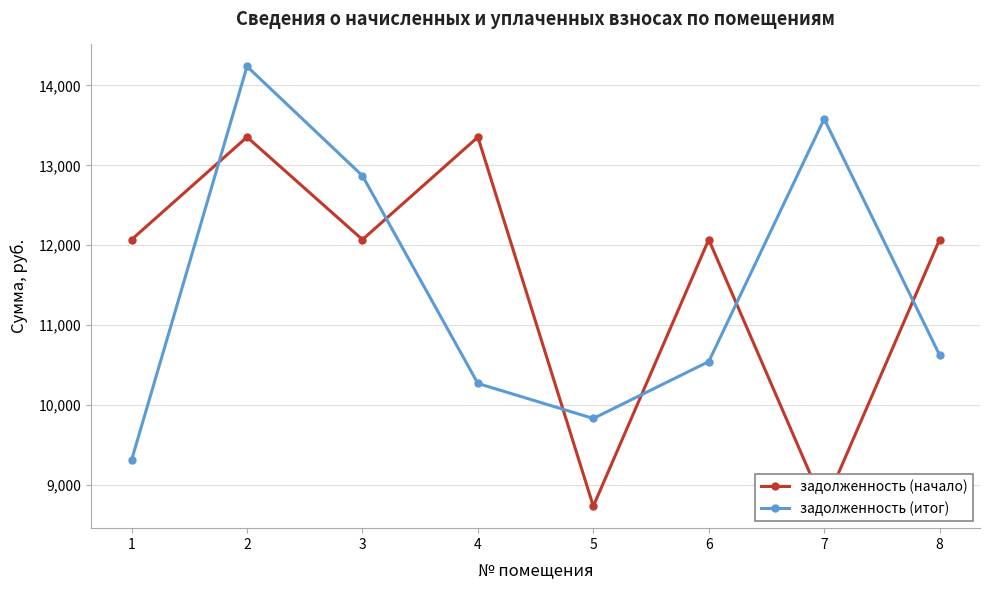

Does the chart have visible grid lines?

Yes